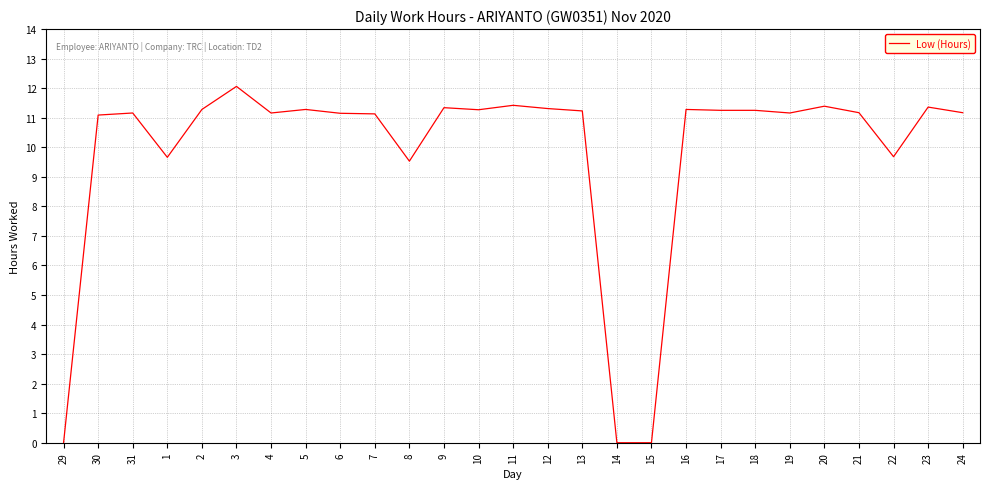

What position from the left is 1?

4